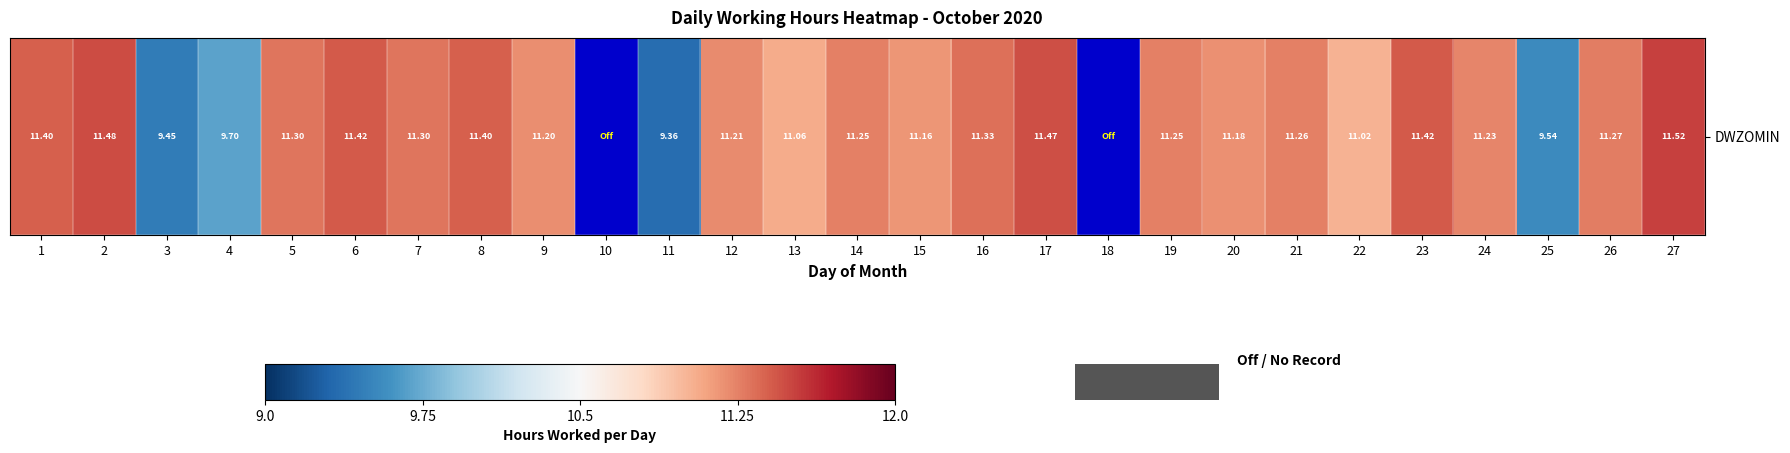

The value at 23 is 11.4. True or false?

True